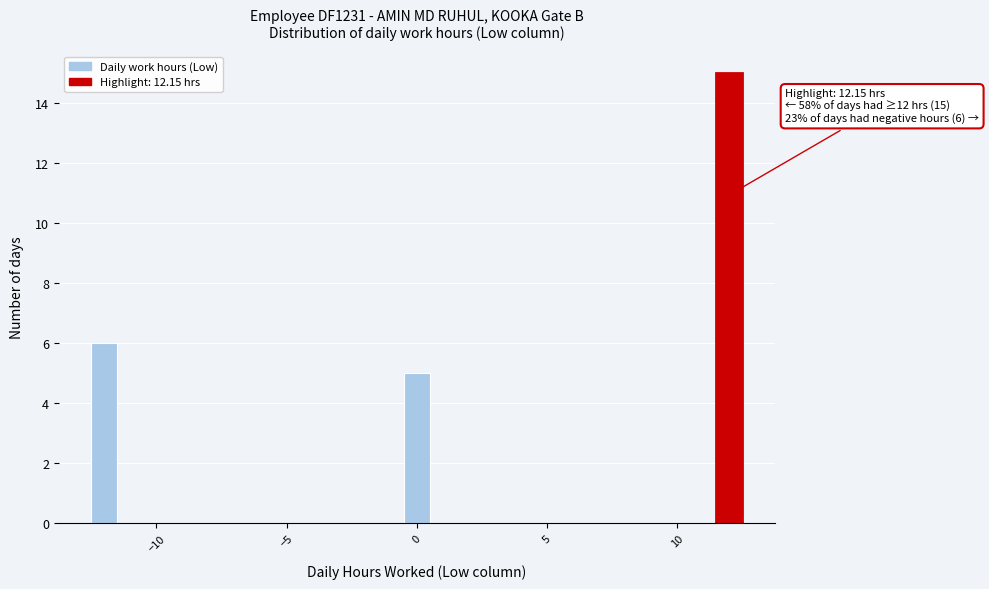

Read against the x-axis, roughly where is the centre of the tallest bar?

12.0